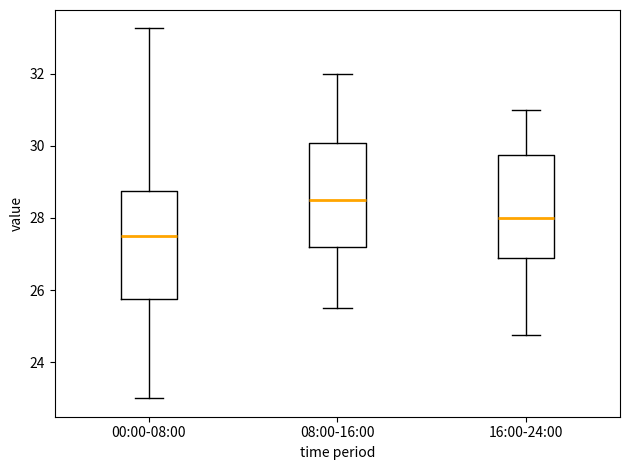

Which box's median line is the highest?

08:00-16:00